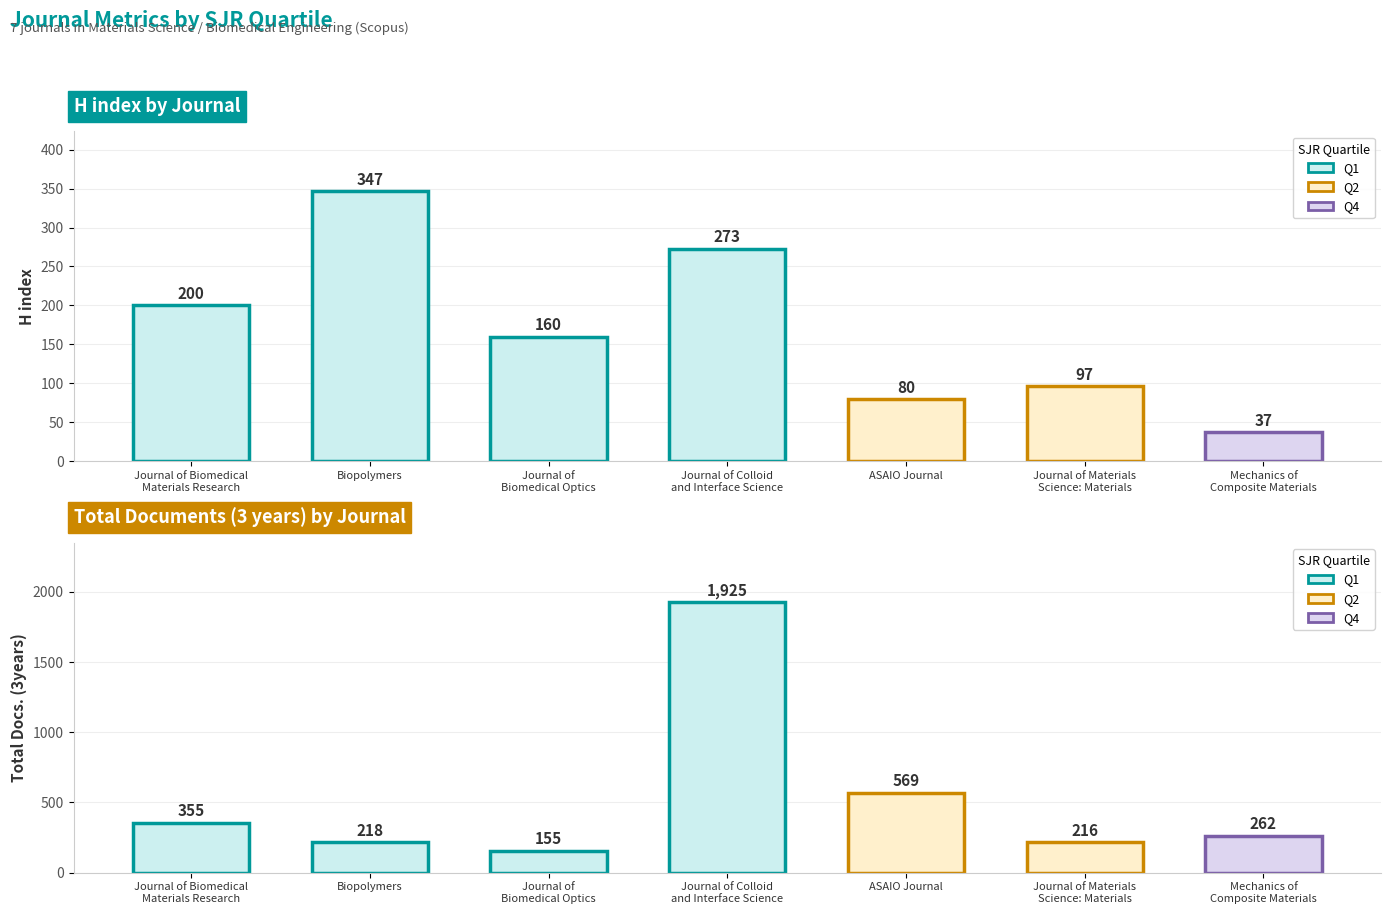

What is the label of the 5th bar from the left?

ASAIO Journal